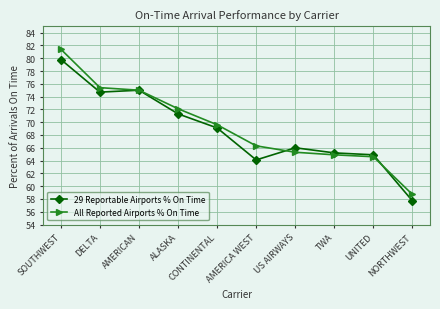

What is the difference between the highest and lowest values at DELTA?

0.7